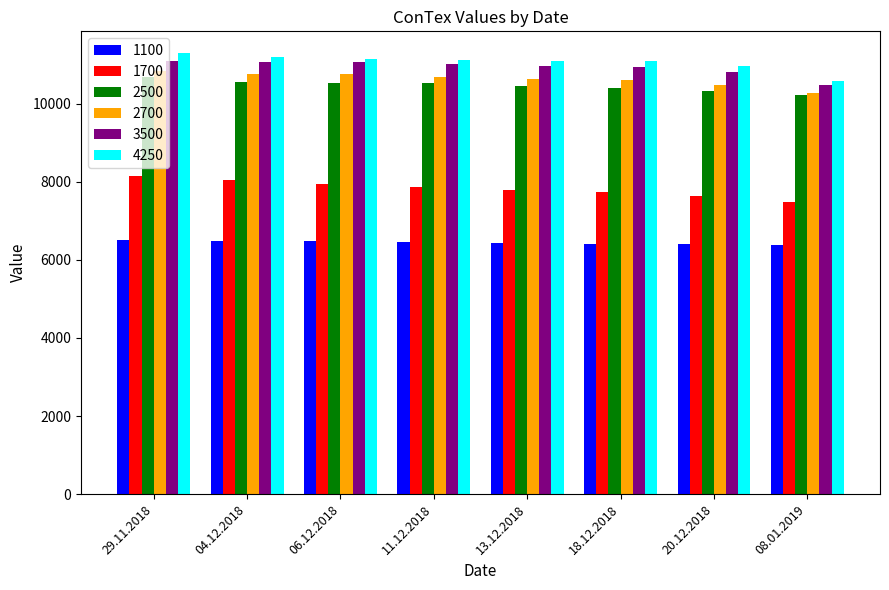

Are the bars horizontal?

No